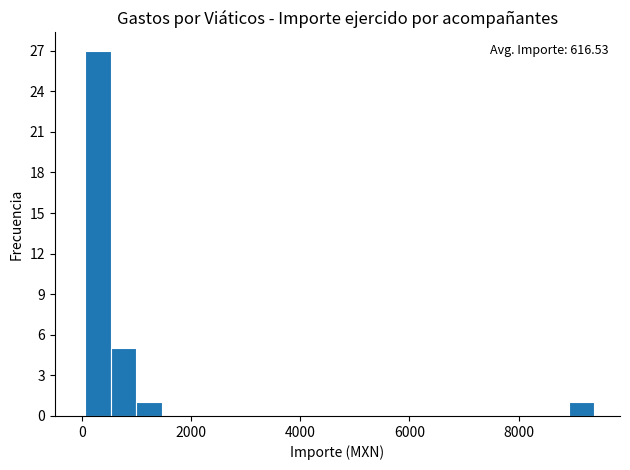

Around what value on the x-axis is the tallest bar? Give the approximate position of its centre, as read against the axis.

200